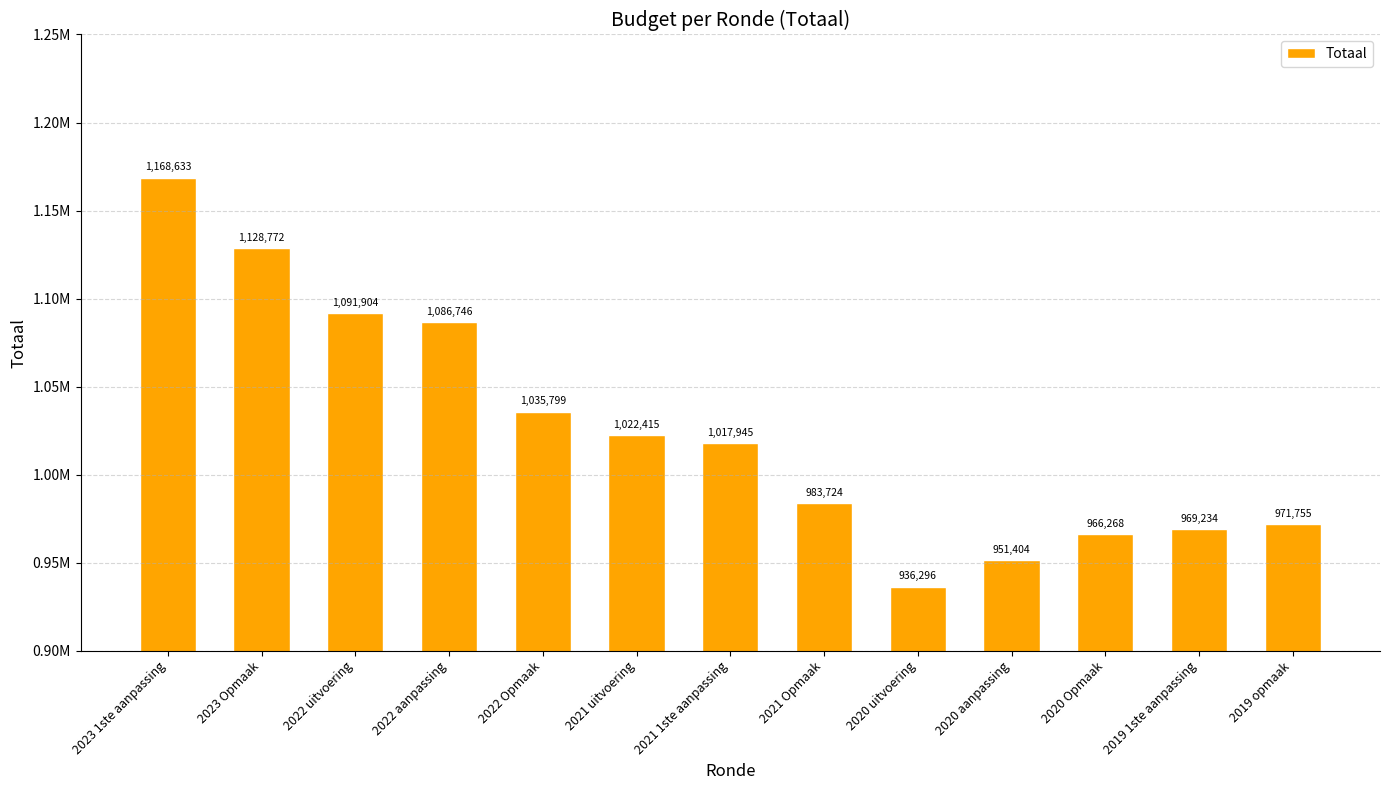

What is the label of the 6th bar from the right?

2021 Opmaak